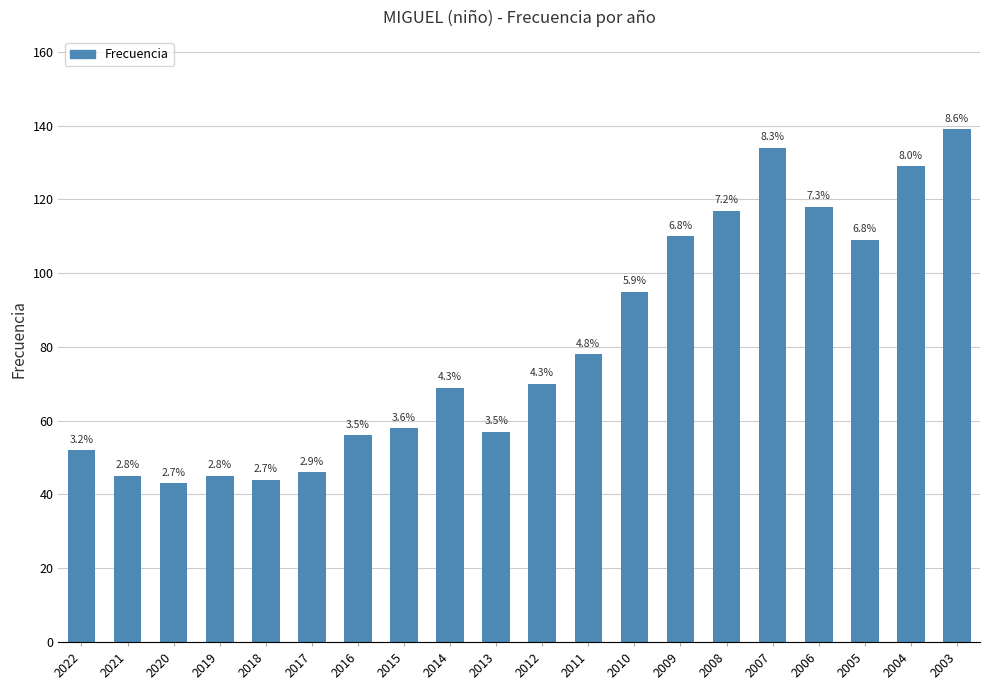

What is the difference between the maximum and minimum values?

96